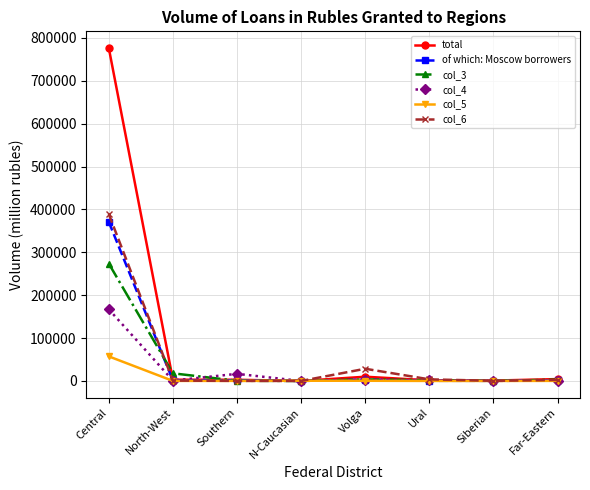

The value of col_4 at North-West is 1010. True or false?

True